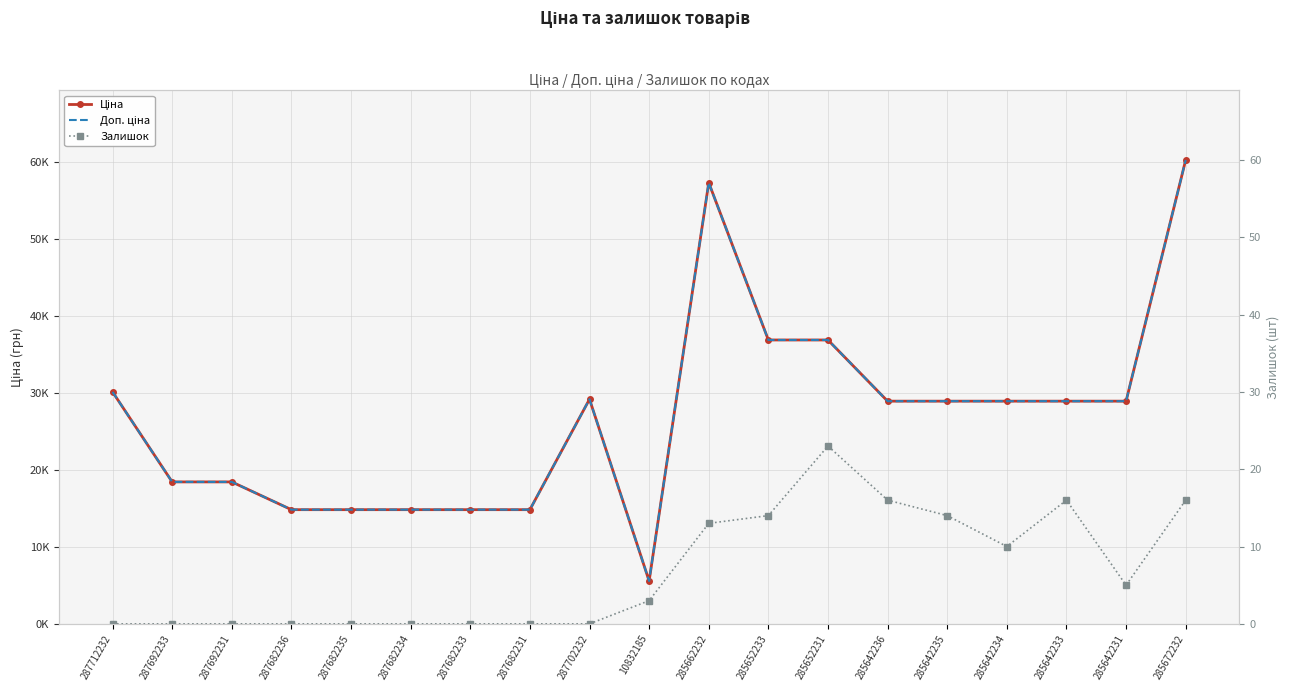

True or false: Ціна has a value of 8799.4 at 287682233.

False